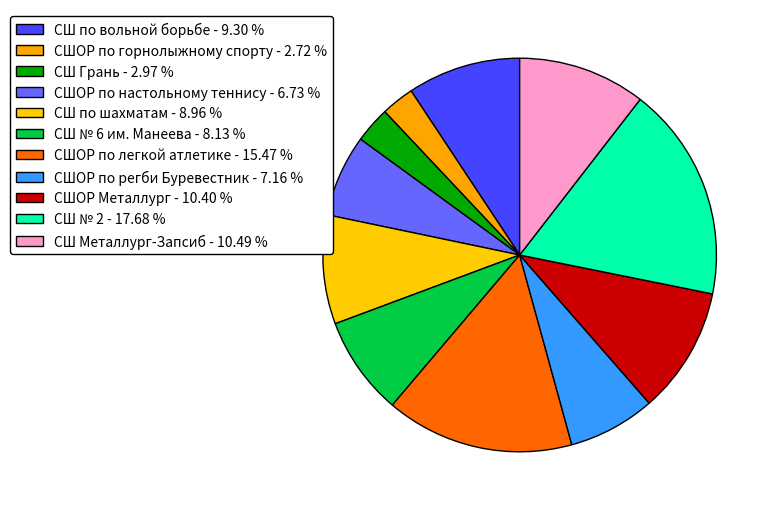

How many segments does this pie chart have?

11